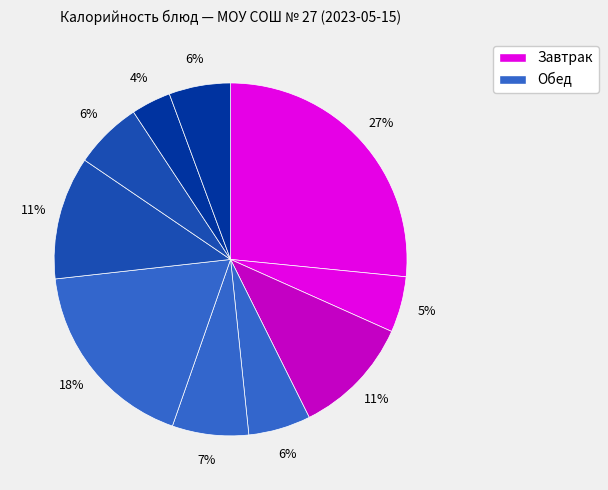

Count the number of slices in the pie.

10